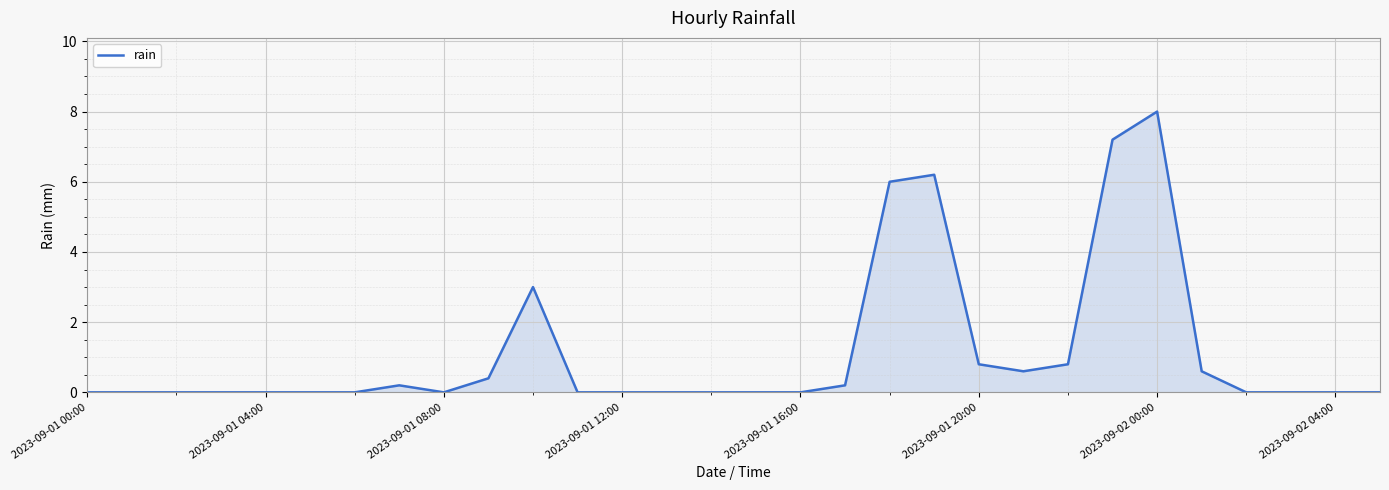

What is the greatest value displayed?

8.0